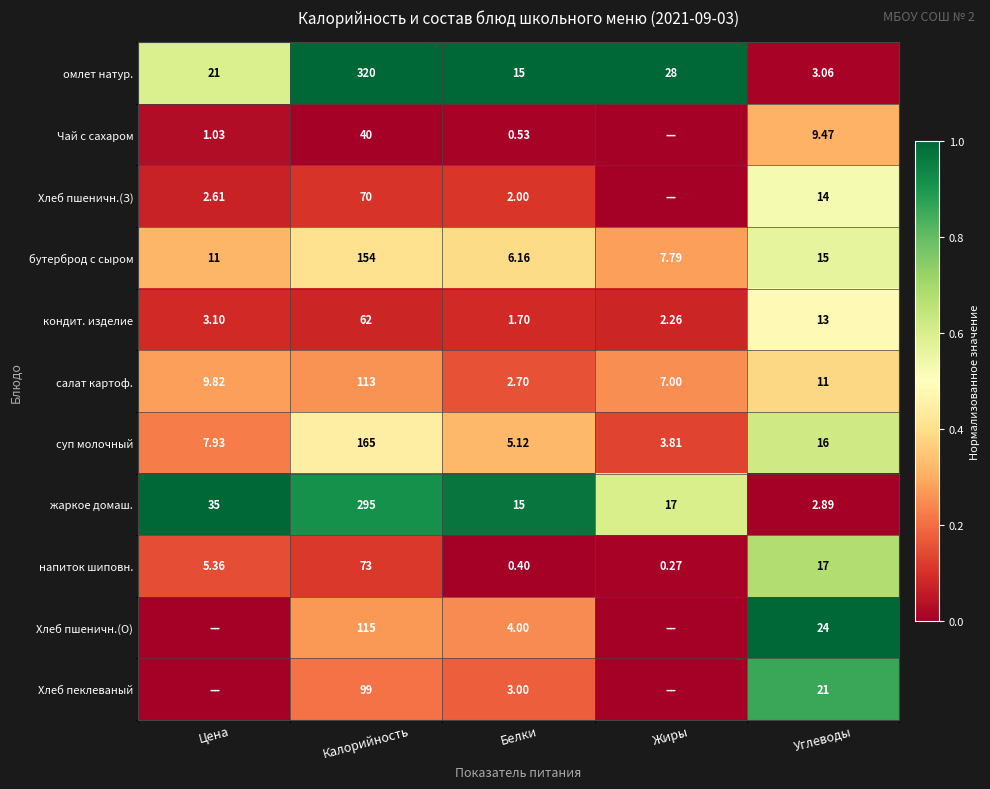

Which series changed the most between Калорийность and Углеводы?

омлет натур.